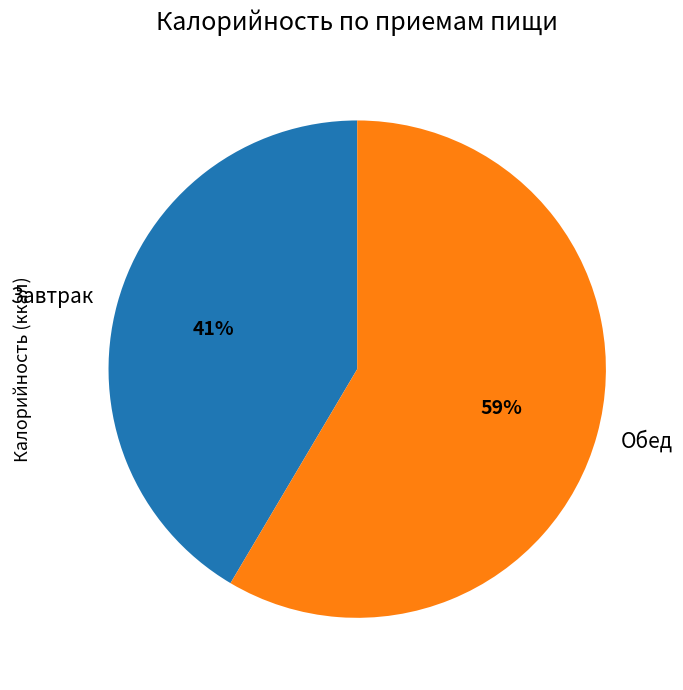

To the nearest percent, what portion does Завтрак represent?

41%